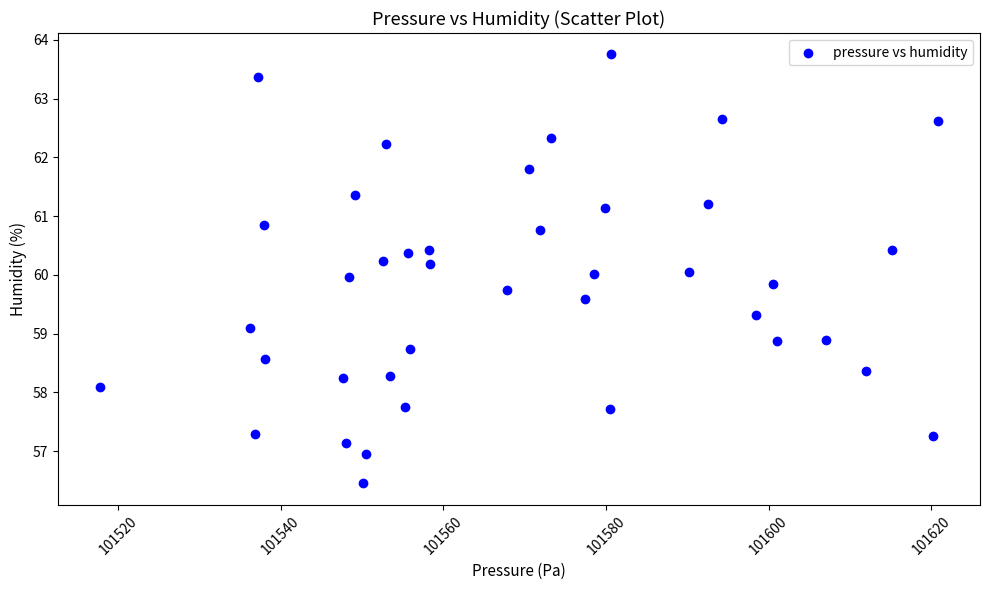

What is the range of Y values (max minus min)?

7.3